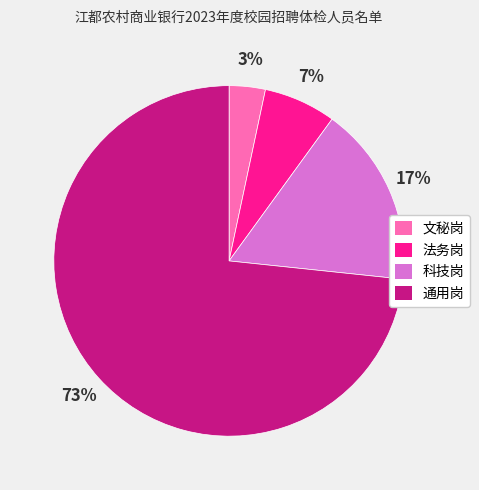

What percentage is the 文秘岗 slice, to the nearest percent?

3%